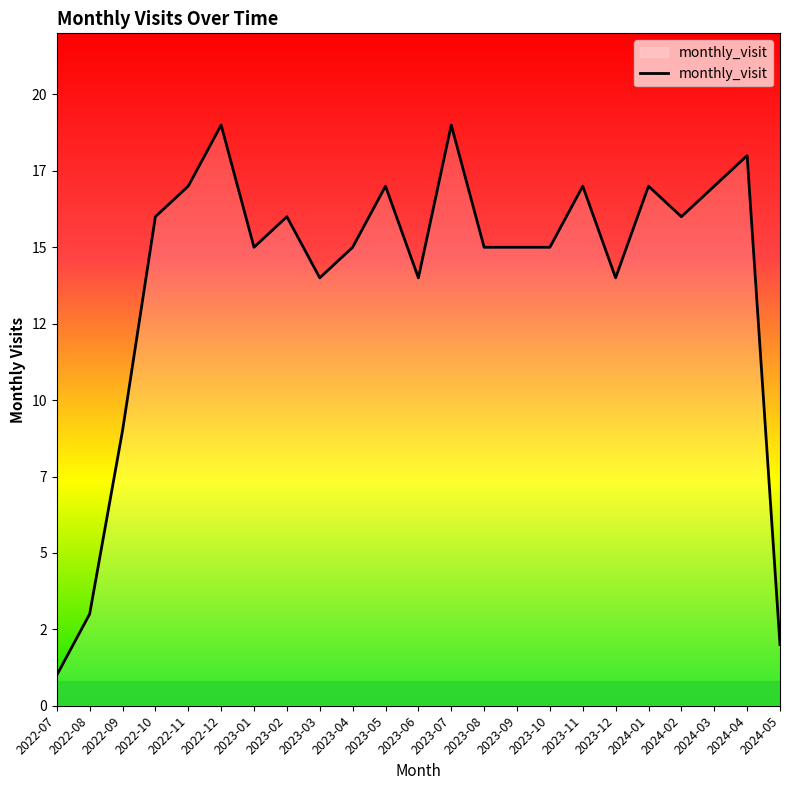

Where does the data first go above 15?

2022-10